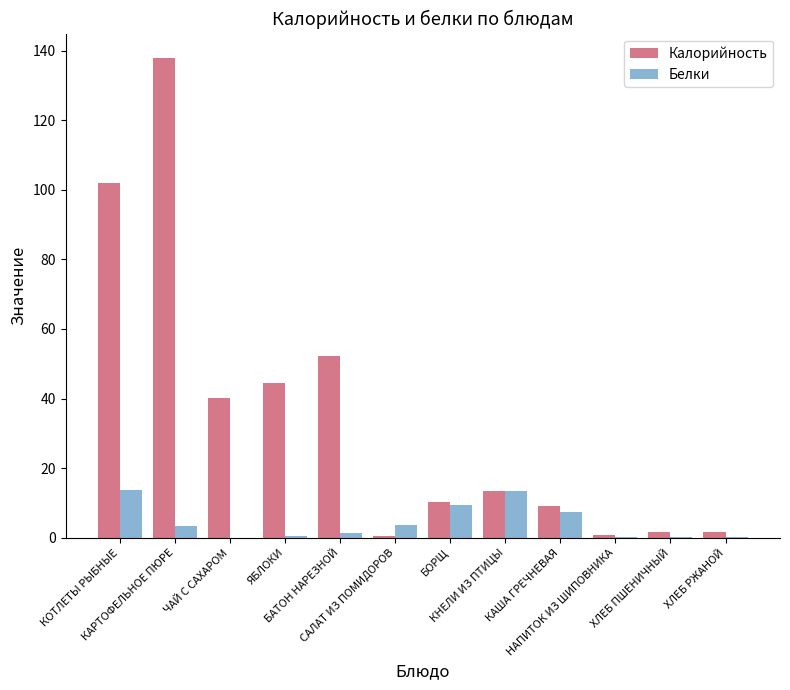

How many categories are shown in the chart?

12